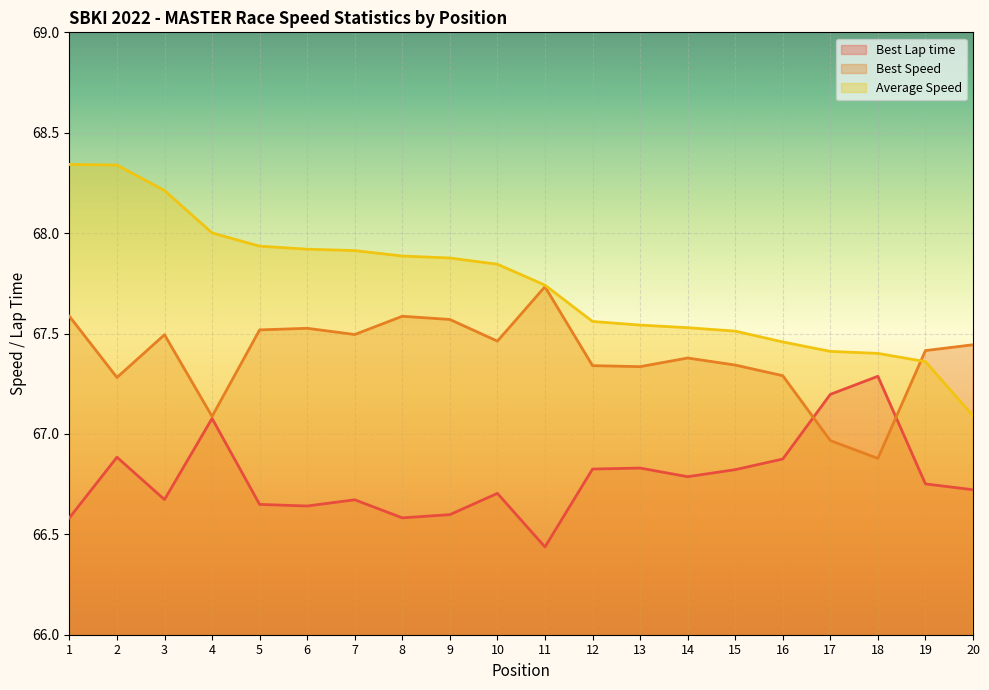

What is the highest value of the Best Speed series?

67.7